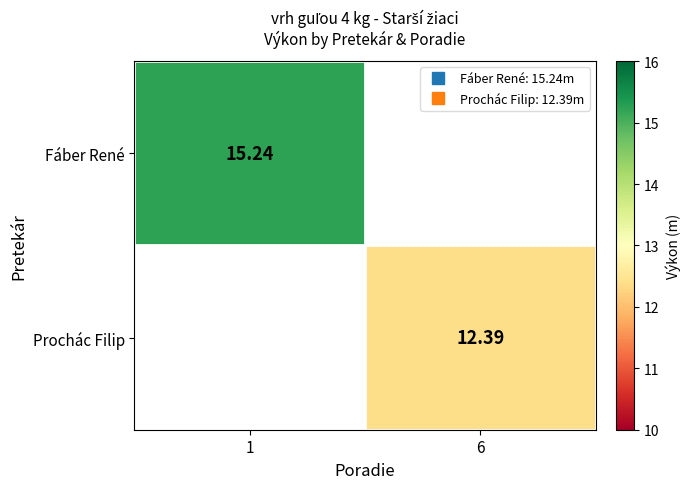

What is the greatest value displayed?

15.2